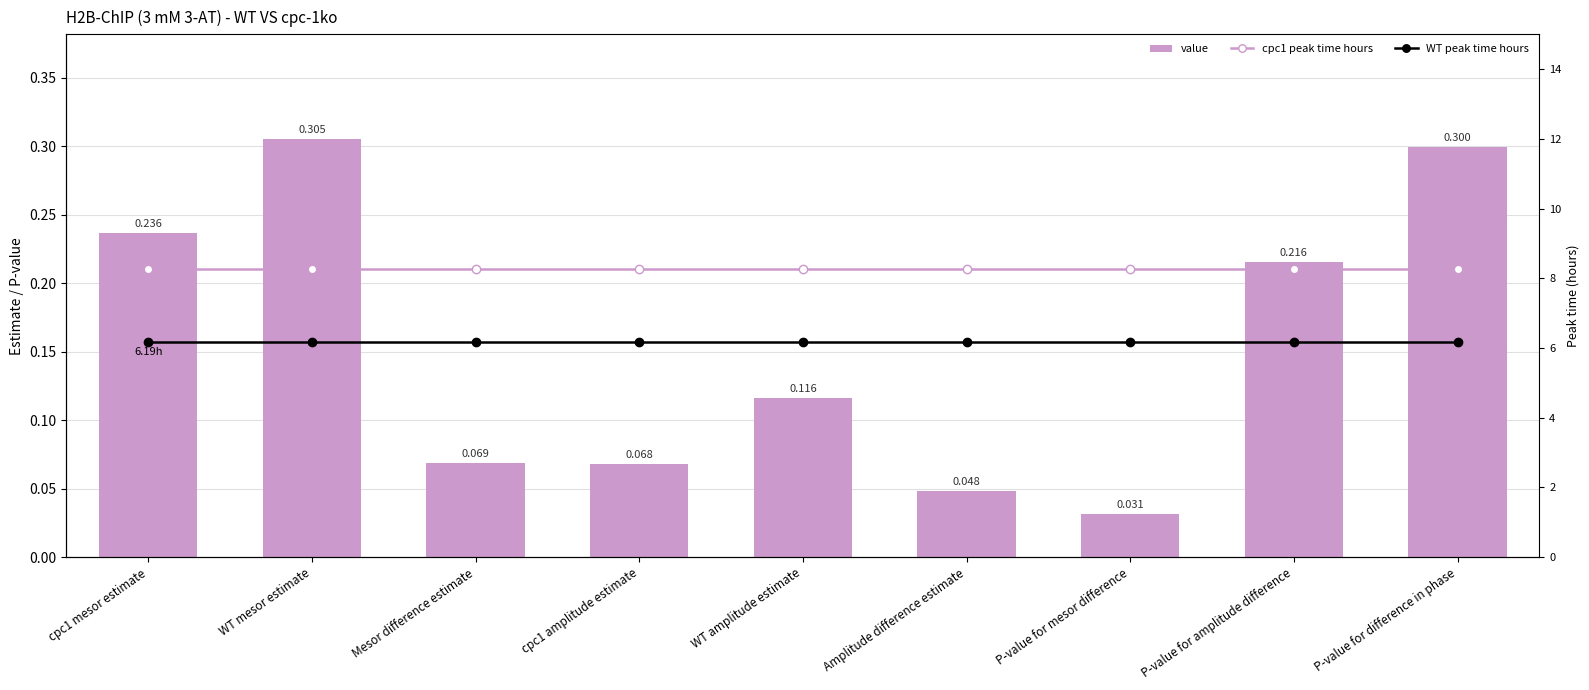

What is the label of the 8th bar from the right?

WT mesor estimate